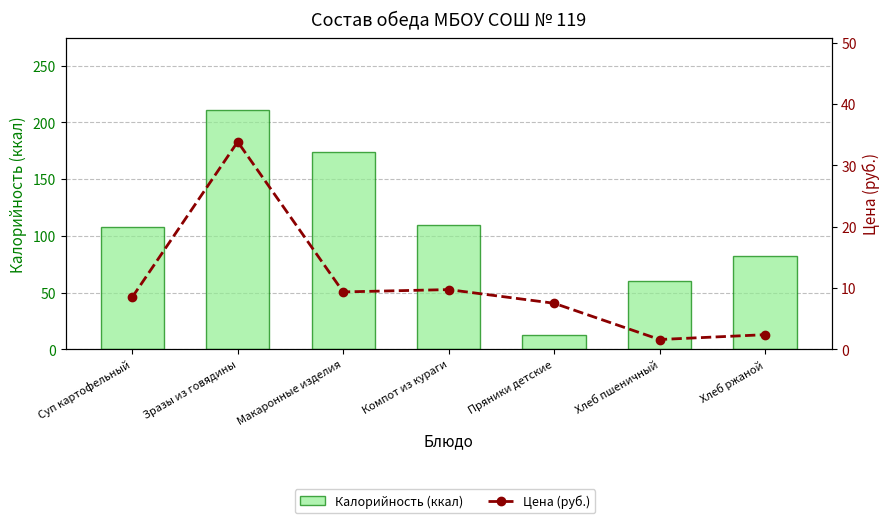

Rank the series by their average value, from highest to lowest.

Калорийность (ккал), Цена (руб.)